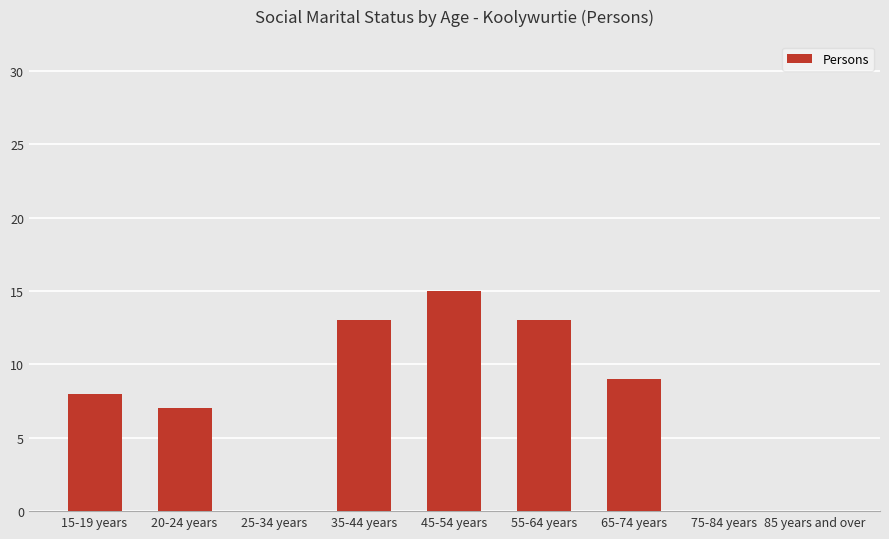

Reading left to right, extract all data points from this chart.

15-19 years=8	20-24 years=7	25-34 years=0	35-44 years=13	45-54 years=15	55-64 years=13	65-74 years=9	75-84 years=0	85 years and over=0